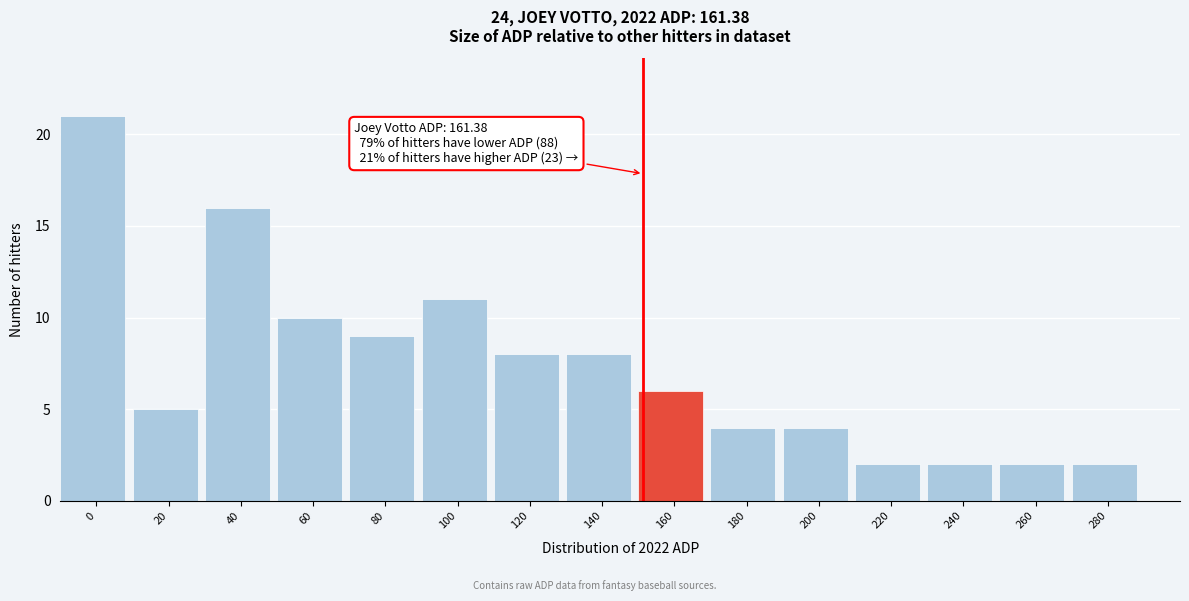

Reading left to right, list all the values displayed in this chart.

0=21	20=5	40=16	60=10	80=9	100=11	120=8	140=8	160=6	180=4	200=4	220=2	240=2	260=2	280=2